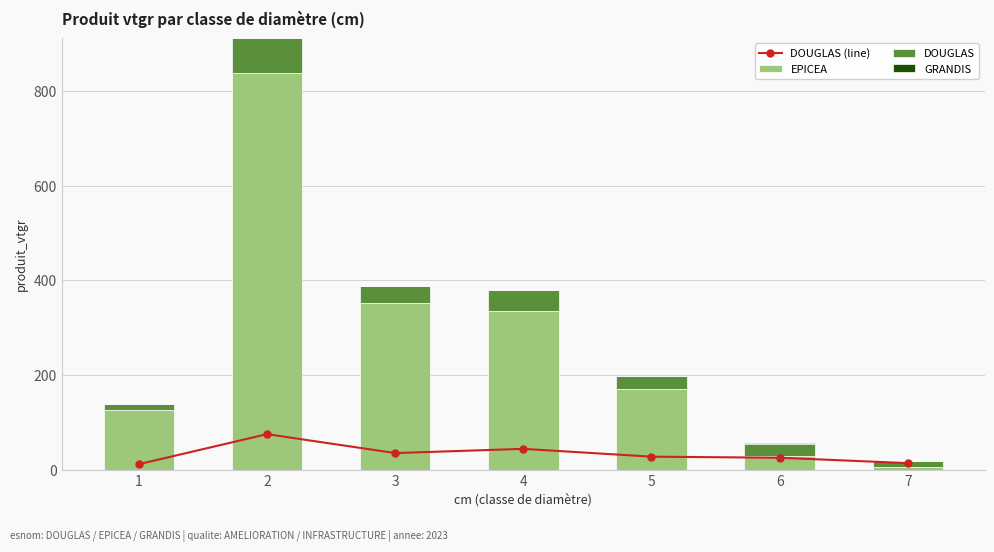

Which series has the largest total across all categories?

EPICEA